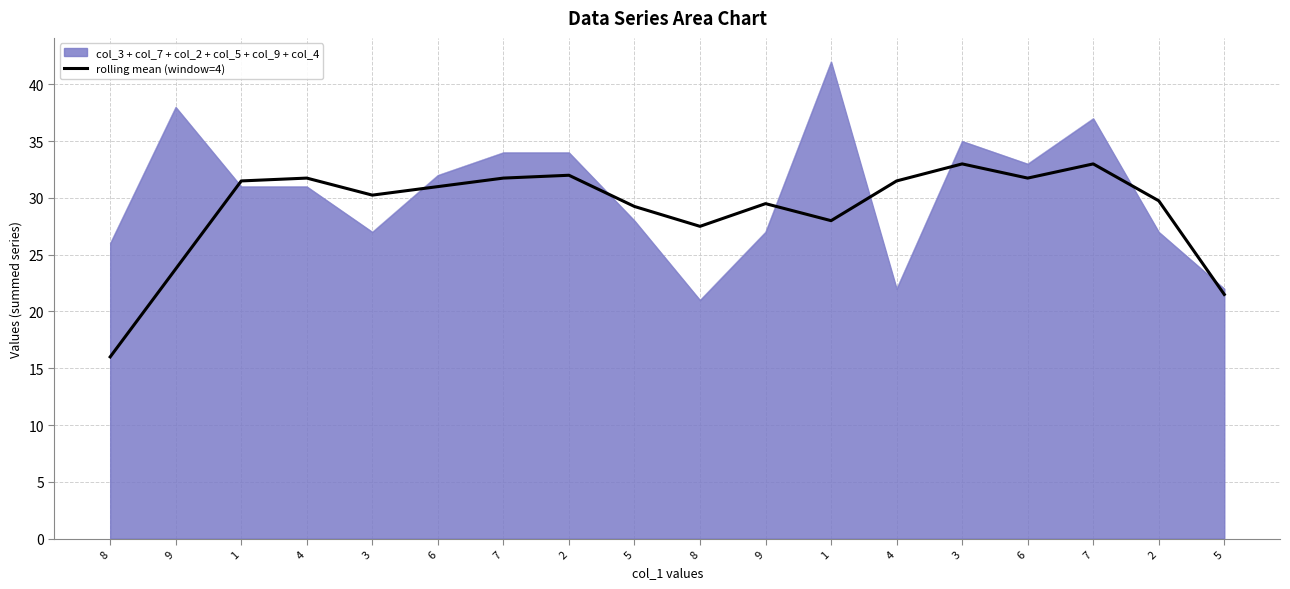

How many lines are shown in the chart?

2